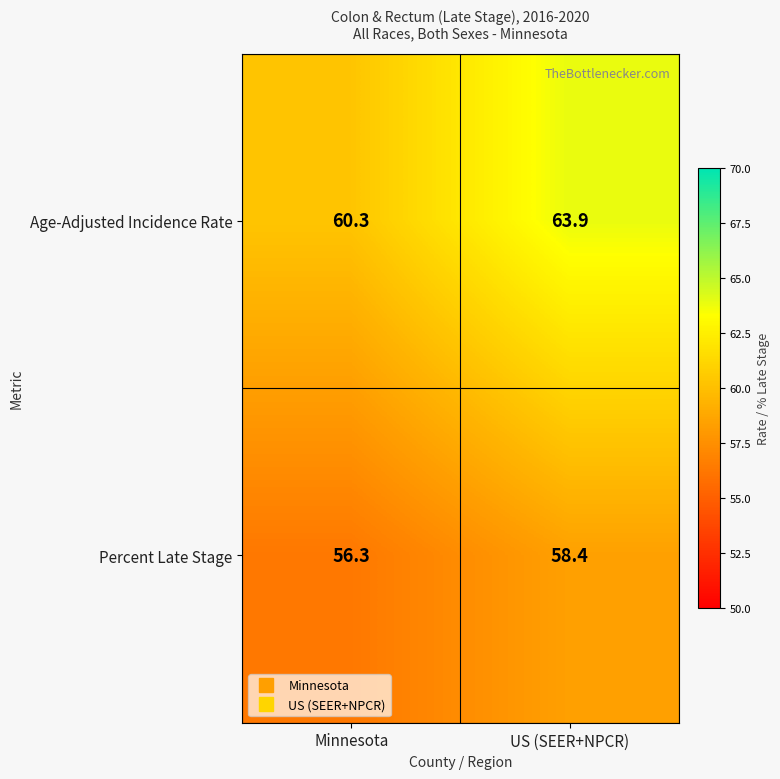

Is it true that Percent Late Stage equals 56.3 at Minnesota?

True